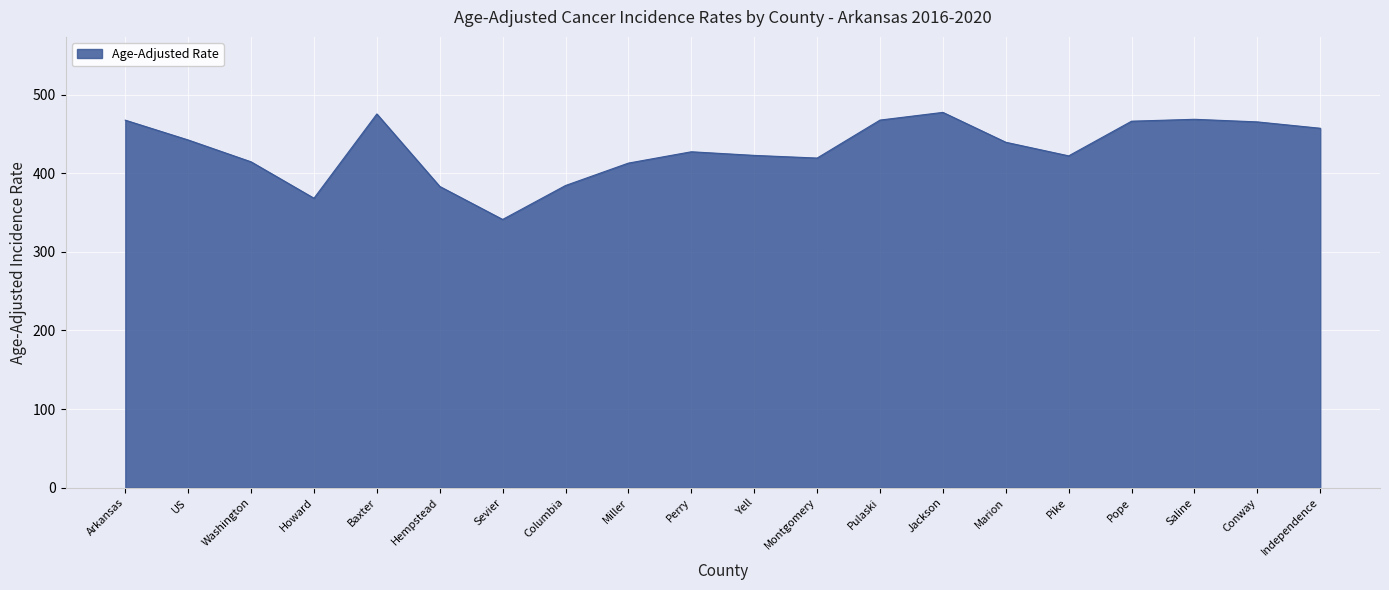

The value at Saline is 468.6. True or false?

True